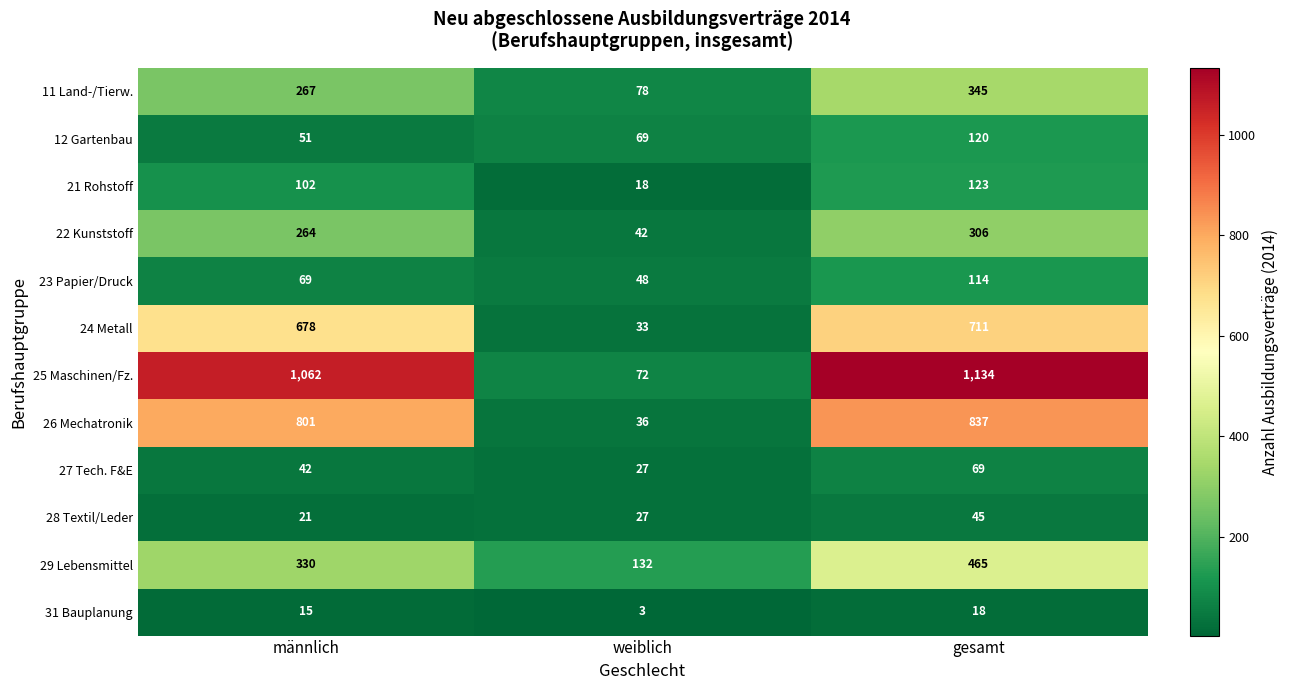

Rank the series at gesamt from lowest to highest value.

31 Bauplanung, 28 Textil/Leder, 27 Tech. F&E, 23 Papier/Druck, 12 Gartenbau, 21 Rohstoff, 22 Kunststoff, 11 Land-/Tierw., 29 Lebensmittel, 24 Metall, 26 Mechatronik, 25 Maschinen/Fz.